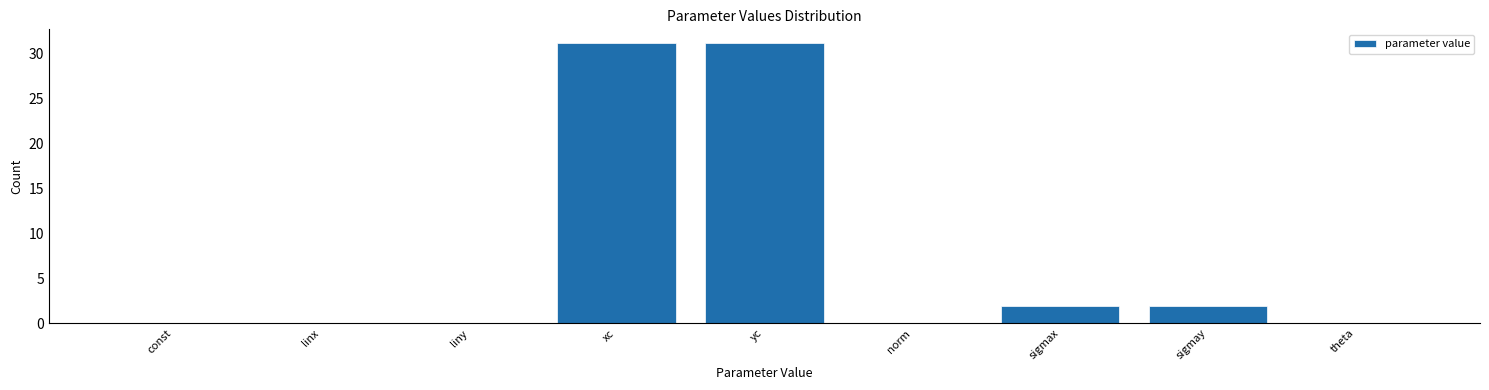

Read the value at xc.

31.2